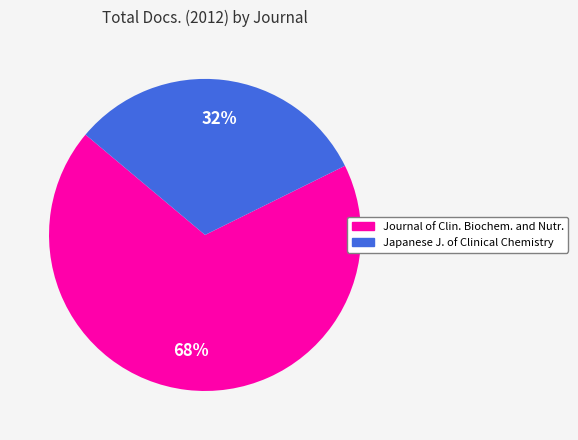

To the nearest percent, what is the average slice percentage?

50%